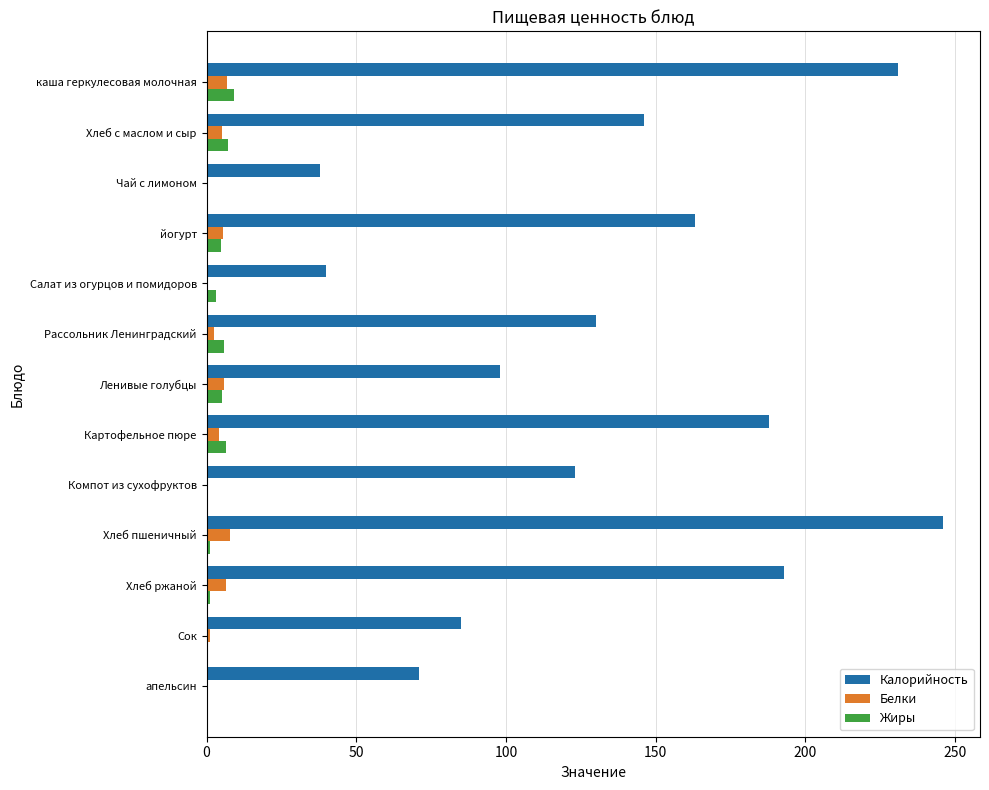

The Белки series shows 5.5 at йогурт. True or false?

True